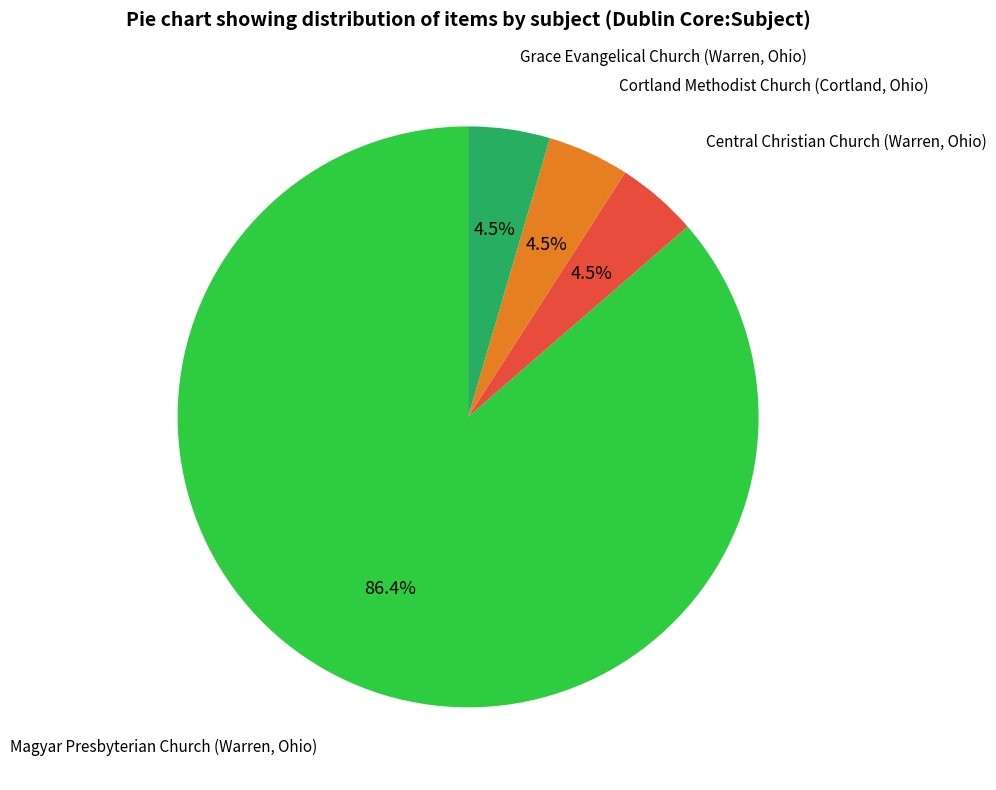

Is there a majority slice in this chart?

Yes